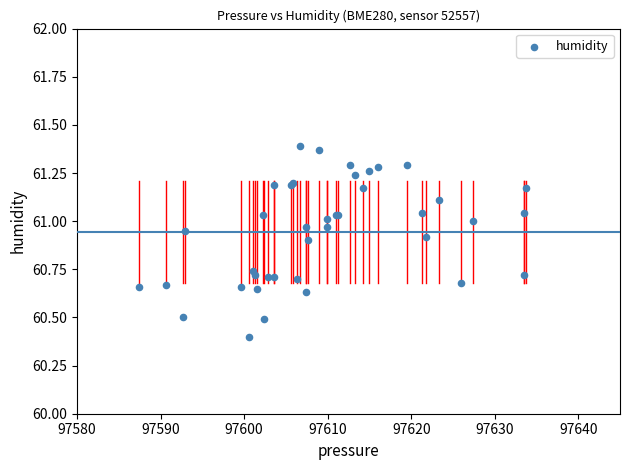

What Y value in the scatter plot is closest to 60?

60.4